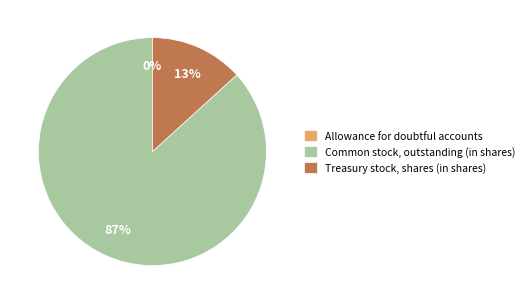

Which slice is the largest?

Common stock, outstanding (in shares)